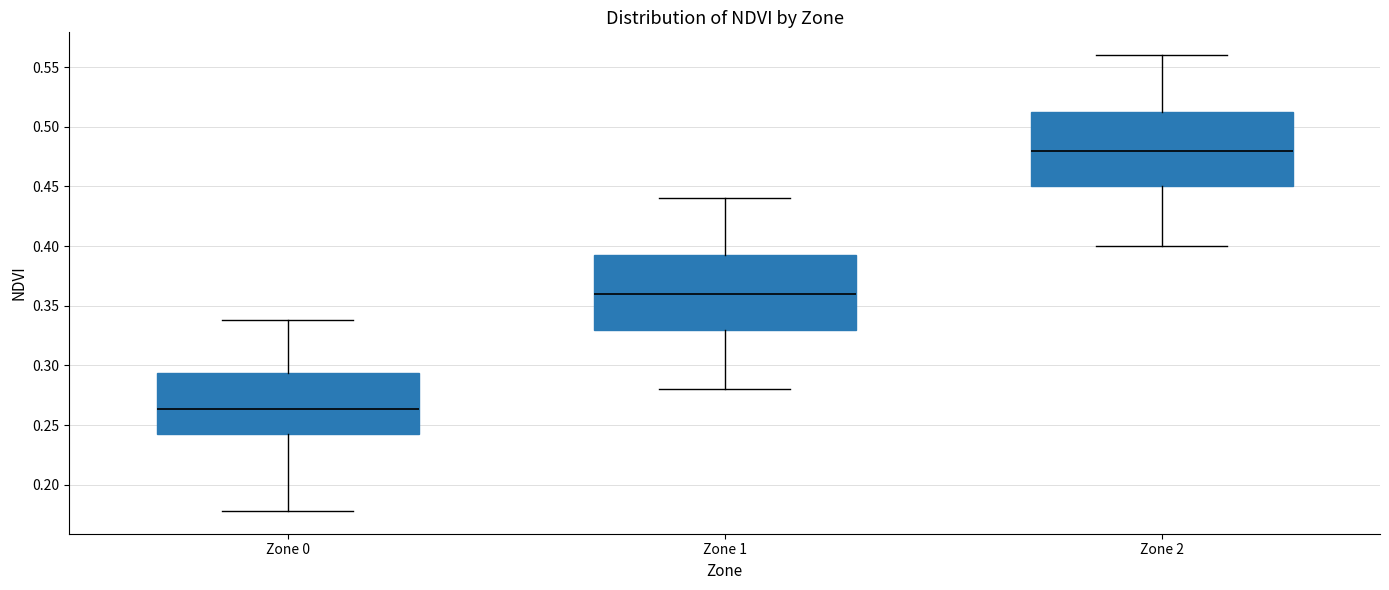

Reading left to right, transcribe this box plot: for each box, give where its median line is, the range the box spans, and where its two whiskers end, as read against the y-axis. The values are not printed on the chart, so give them approximately, as read against the axis.

Zone 0: median 0.265, box 0.245 to 0.295, whiskers 0.180 to 0.340
Zone 1: median 0.360, box 0.330 to 0.395, whiskers 0.280 to 0.440
Zone 2: median 0.480, box 0.450 to 0.515, whiskers 0.400 to 0.560